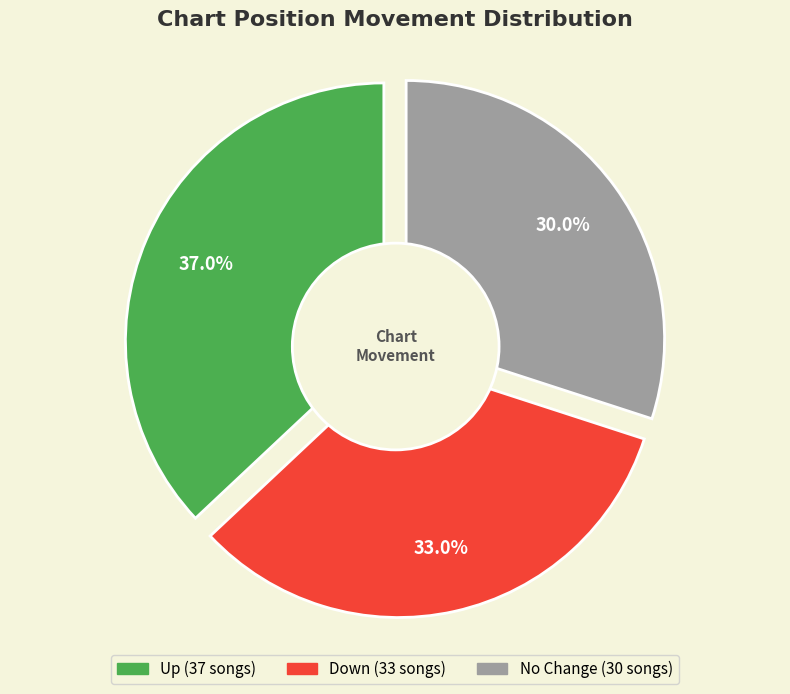

How much of the chart is everything except up?

63.0%